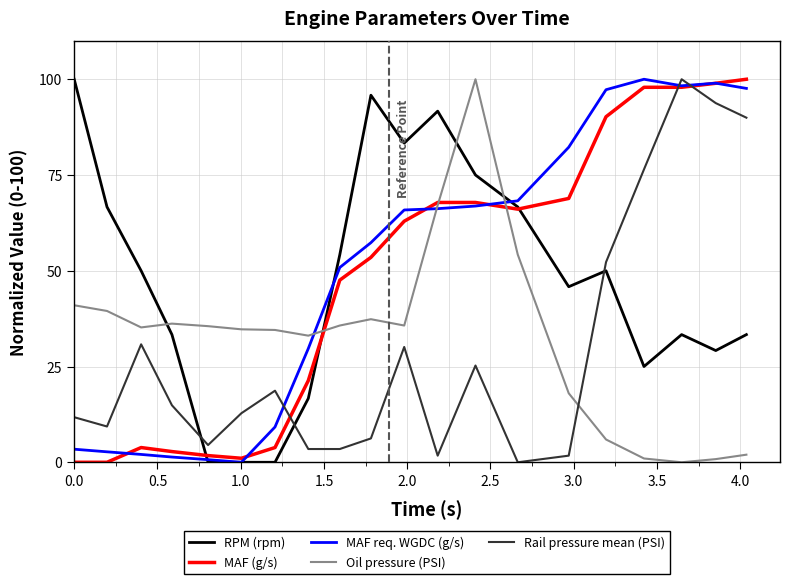

What is the maximum value for RPM (rpm)?

100.0